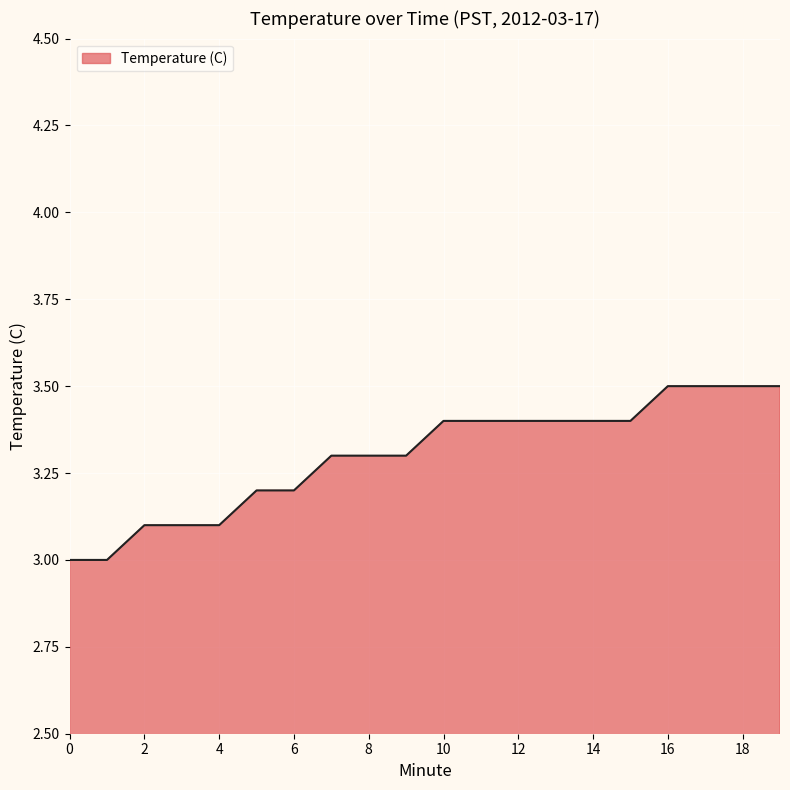

Reading right to left, what are all the values shown in this chart?

3.5	3.5	3.5	3.5	3.4	3.4	3.4	3.4	3.4	3.4	3.3	3.3	3.3	3.2	3.2	3.1	3.1	3.1	3.0	3.0